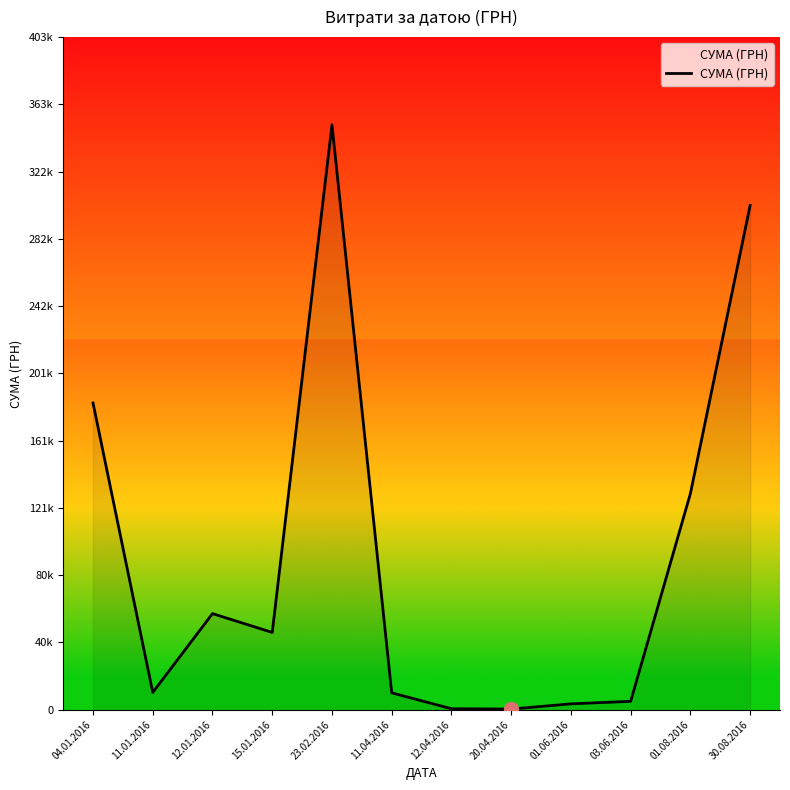

What is the change in value from 12.01.2016 to 20.04.2016?

-57240.6